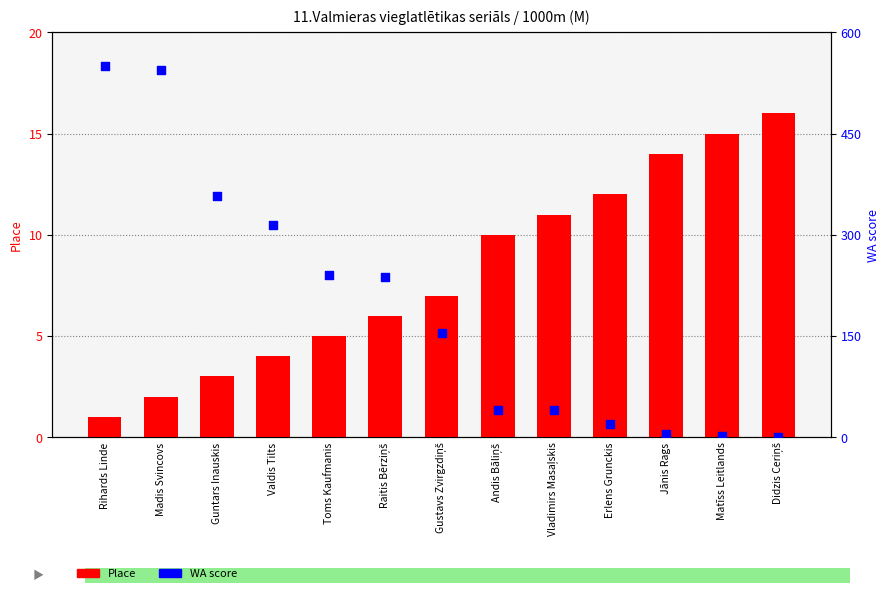

Which series reaches the minimum Y coordinate?

WA score